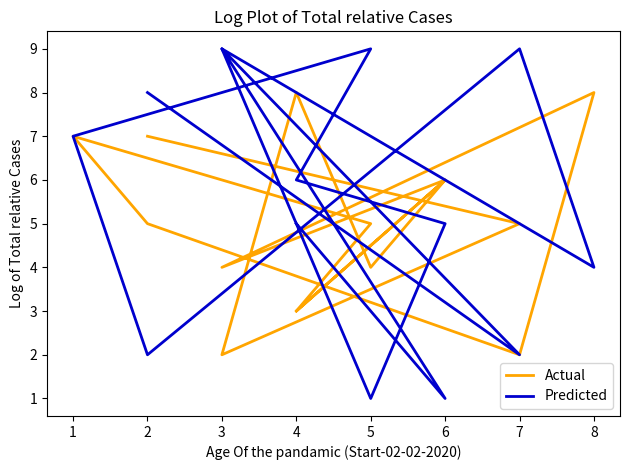

How many Predicted values are between 2 and 9?

13